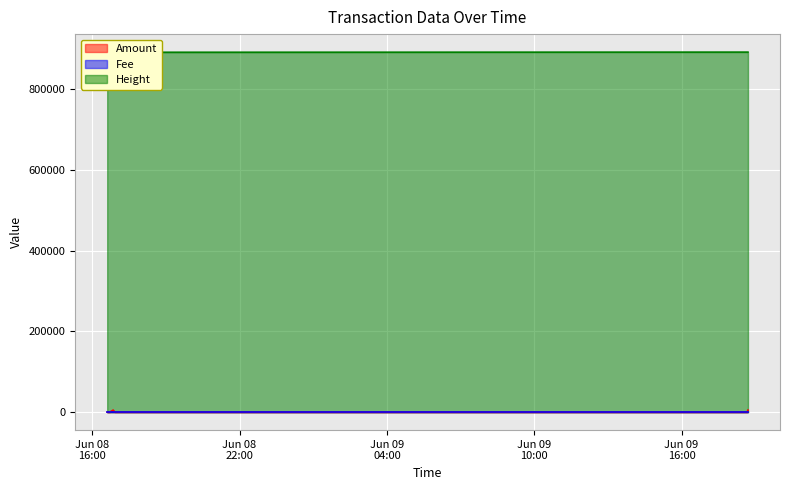

Read the Height value at 2021-06-08 16:54:55.

891730.0